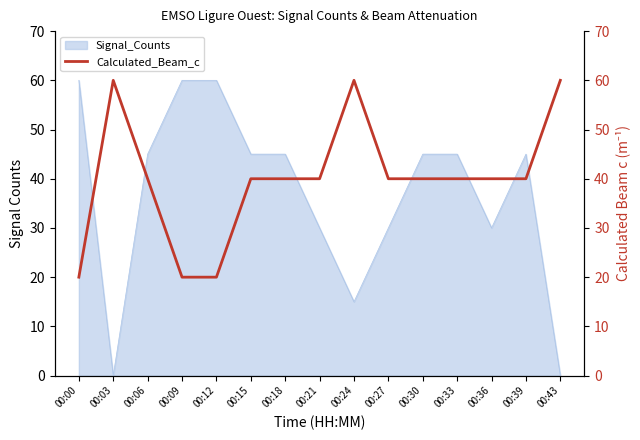

True or false: Signal_Counts has a value of 45 at 00:33.

True